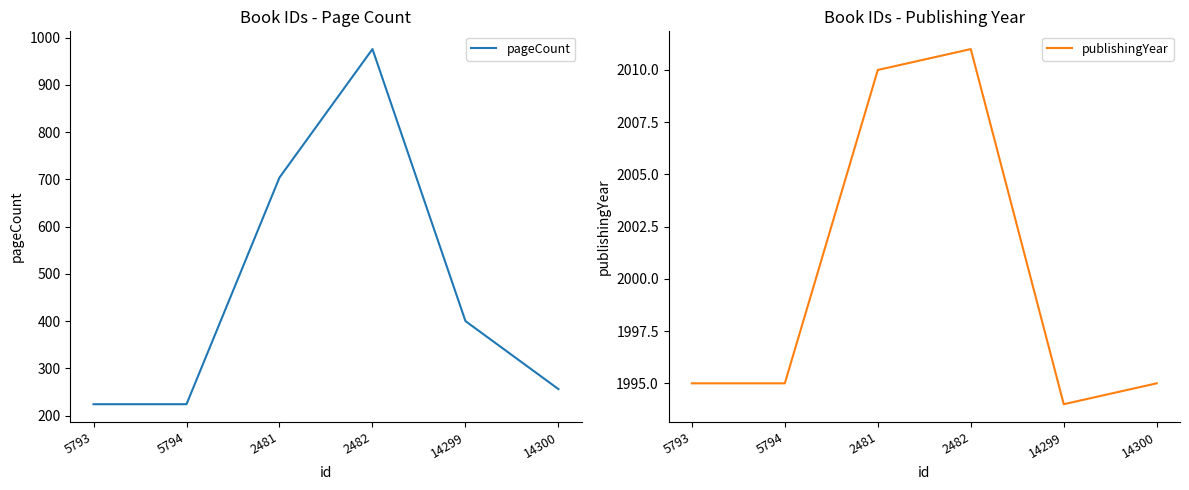

What is the difference between the maximum and minimum values in the pageCount series?

752